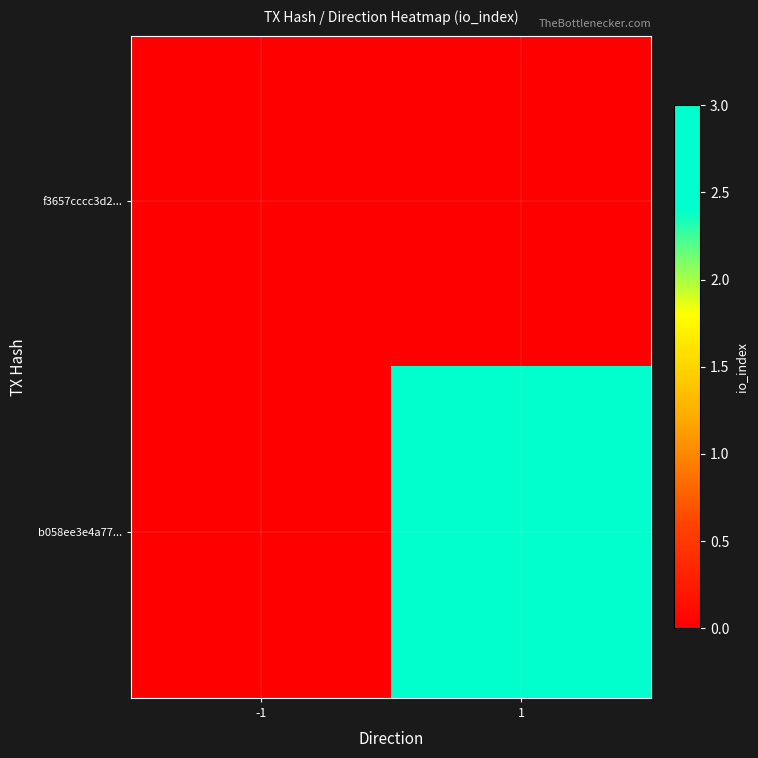

At how many categories does at least one series exceed 2?

1